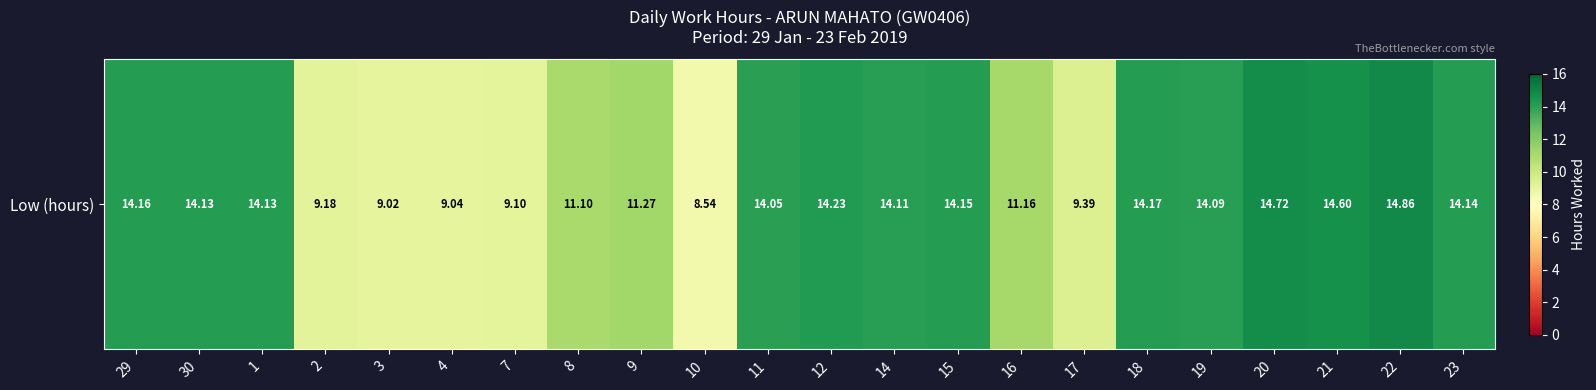

How many series are shown in this chart?

1